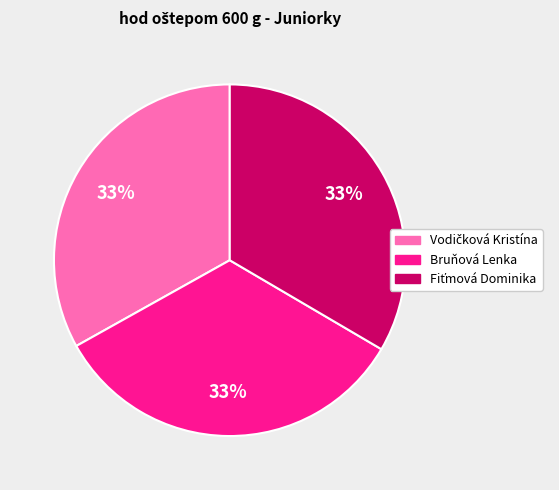

Is there a majority slice in this chart?

No